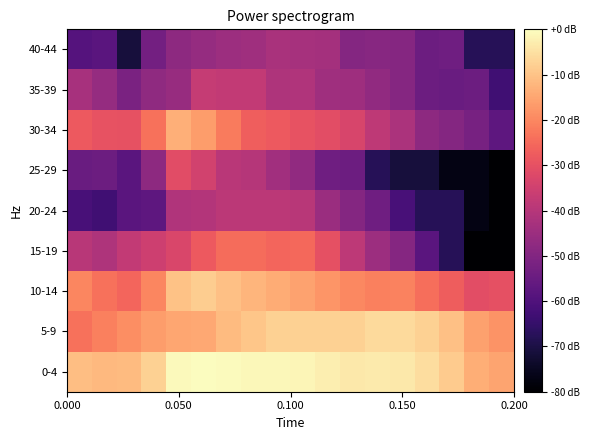

What is the minimum value shown in the chart?

-80.0